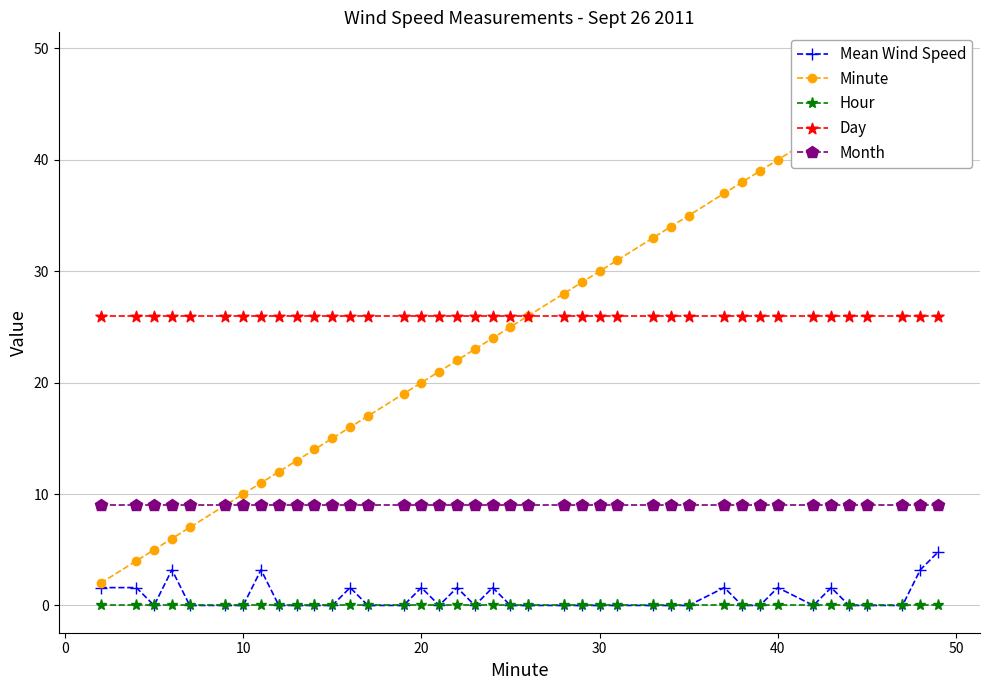

Count the number of data series in this chart.

5